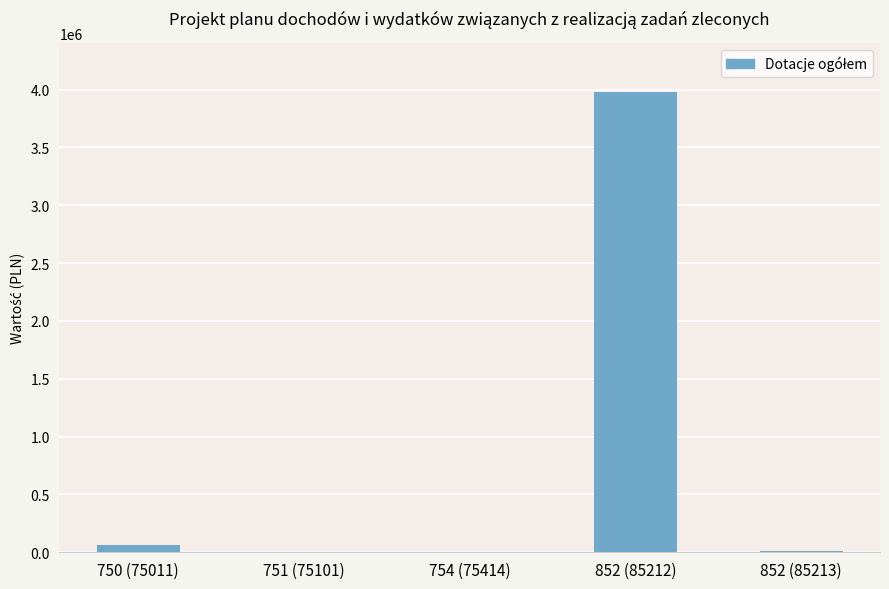

What is the sum of all values?

4046389